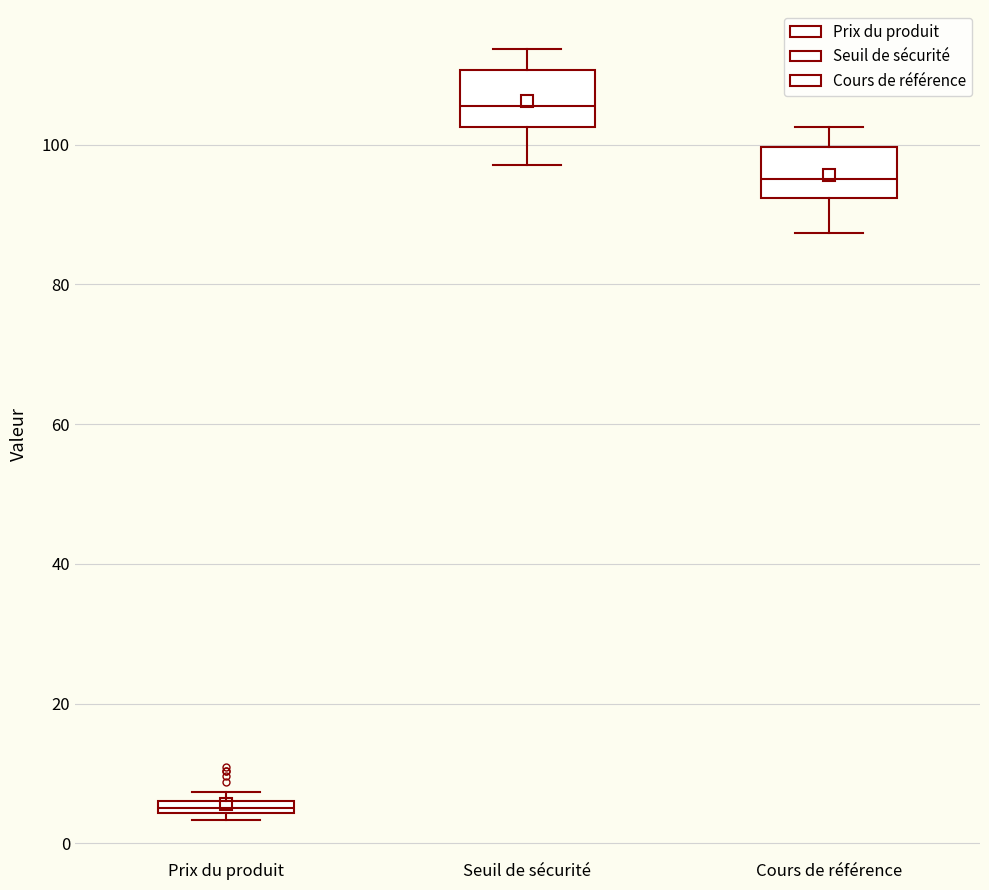

Where is the lower edge of the box for Prix du produit on the y-axis? The values are not printed on the chart, so give them approximately, as read against the axis.

4